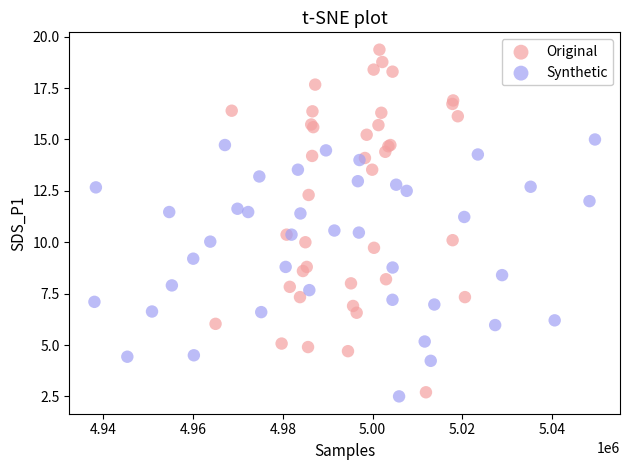

Which series contains the highest Y value?

Original